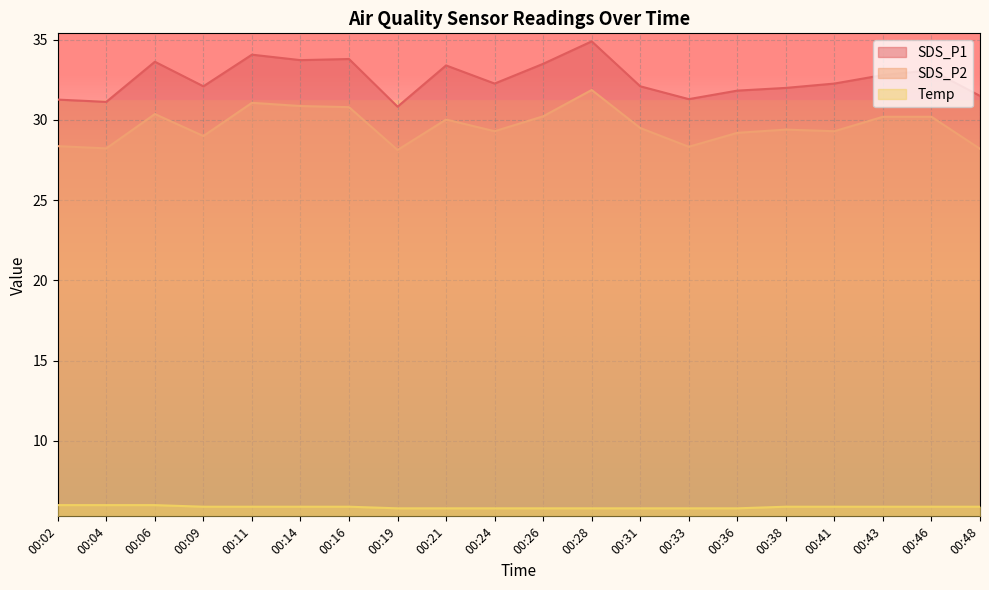

What is the difference between the SDS_P2 values at 00:46 and 00:02?

1.8